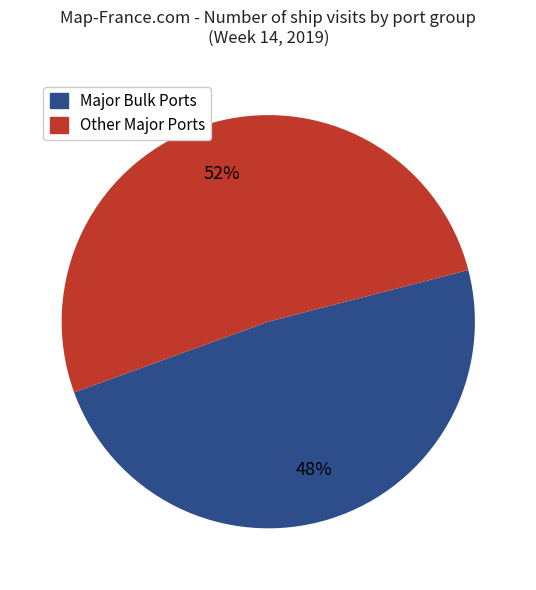

Which category has the biggest portion of the pie?

Other Major Ports